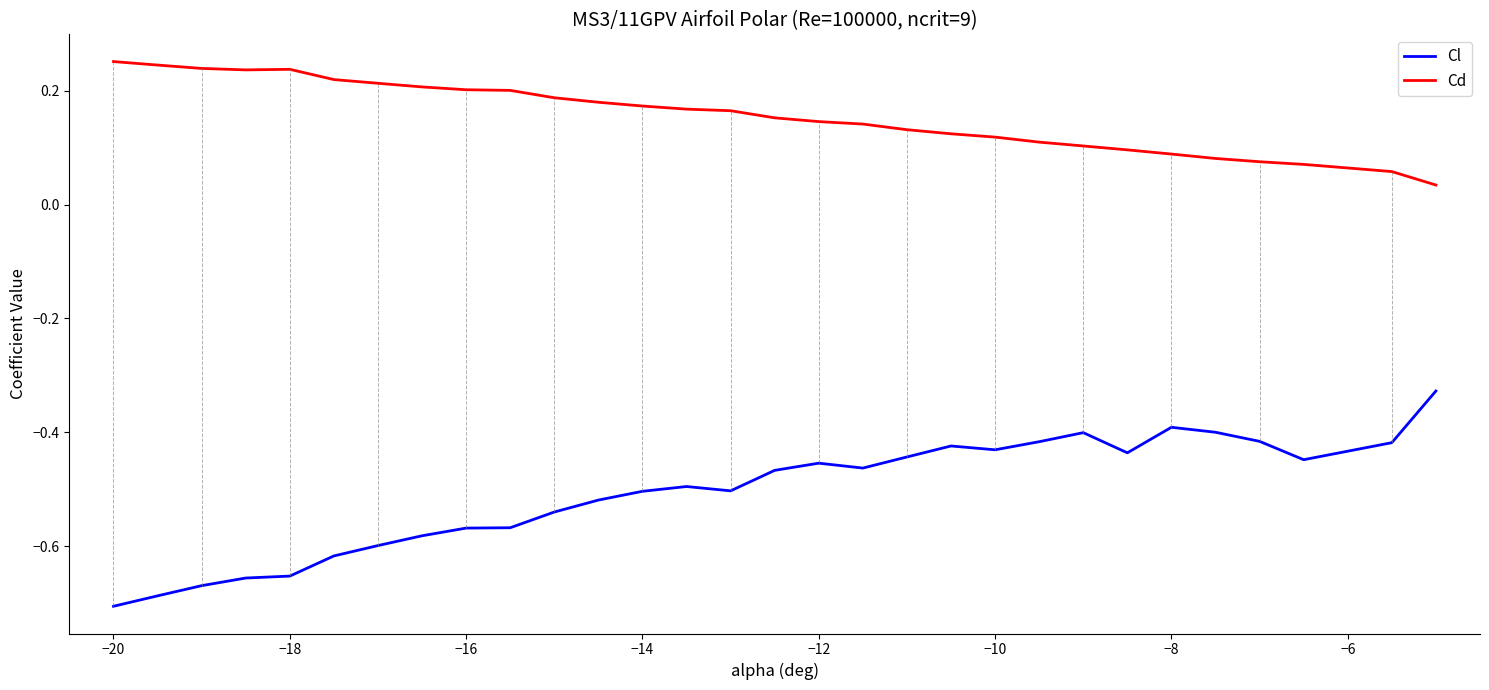

True or false: Cl and Cd cross at least once.

False